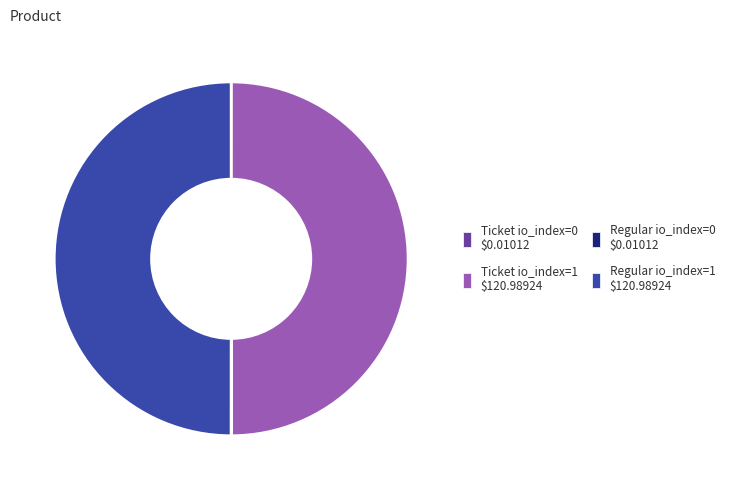

True or false: Ticket io_index=1 accounts for 50% of the total.

True